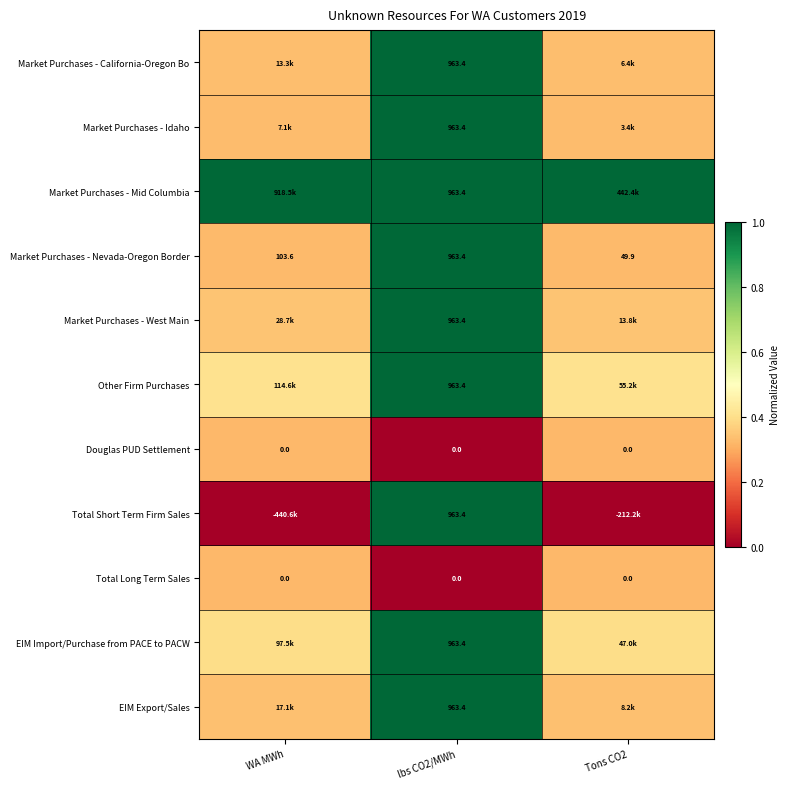

Is the value of Market Purchases - California-Oregon Bo at lbs CO2/MWh greater than the value of Total Long Term Sales at Tons CO2?

Yes